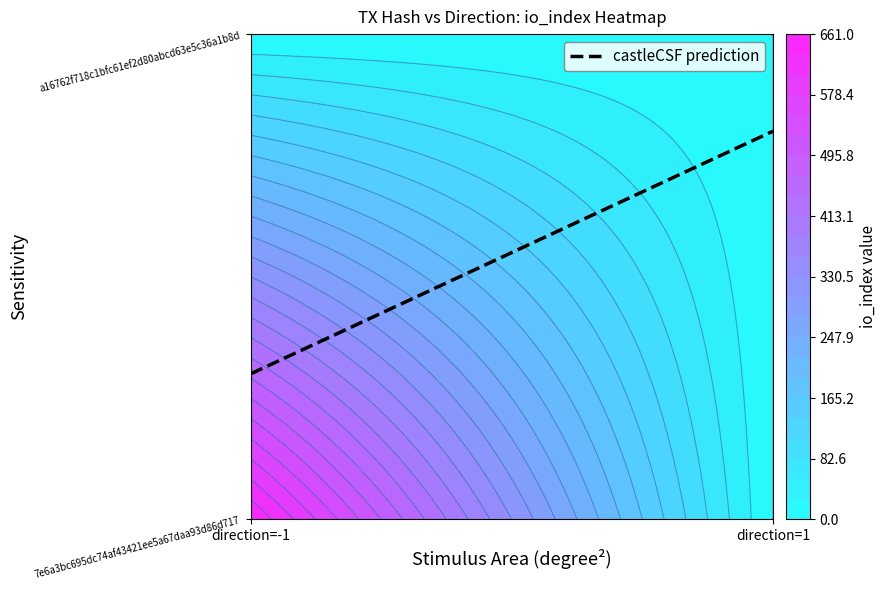

Rank the series by their maximum value, from lowest to highest.

a16762f718c1bfc61ef2d80abcd63e5c36a1b8d, 7e6a3bc695dc74af43421ee5a67daa93d86d717